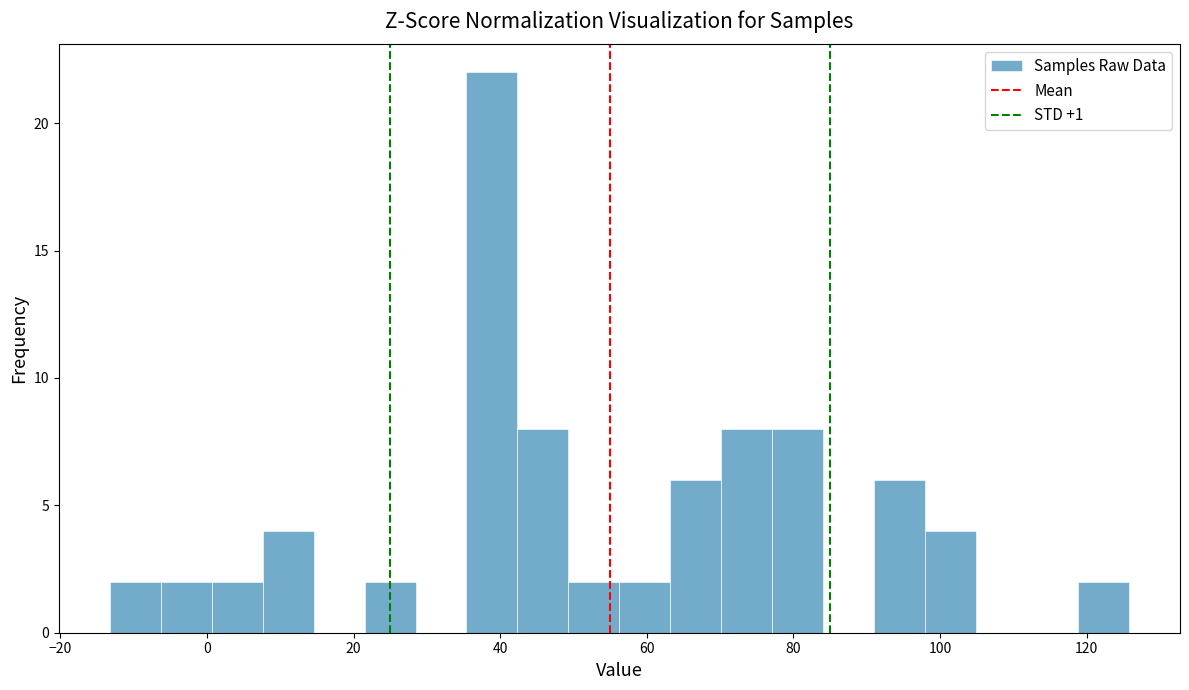

Read against the x-axis, roughly where is the centre of the tallest bar?

38